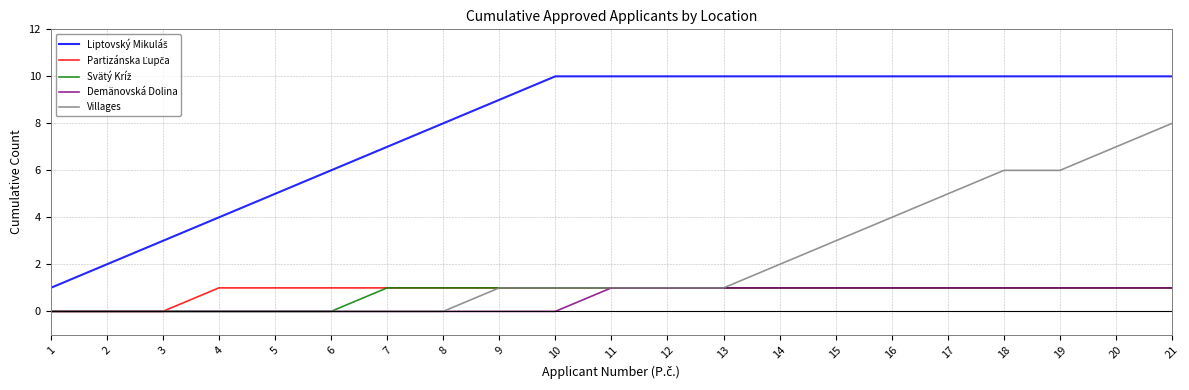

What is the spread (max minus min) of values at 17?

9